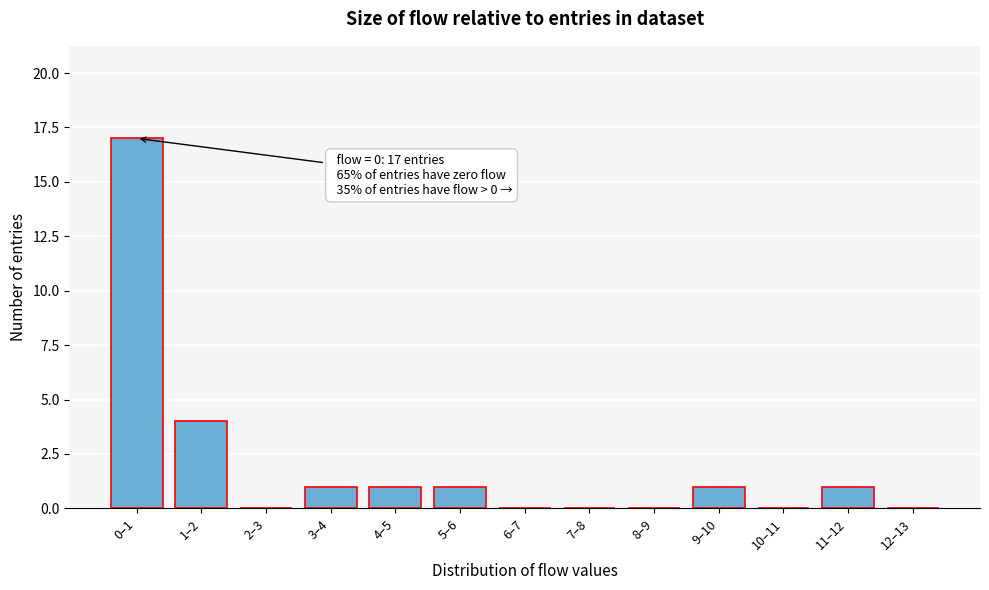

Reading left to right, transcribe all the data shown in this chart.

0–1=17	1–2=4	2–3=0	3–4=1	4–5=1	5–6=1	6–7=0	7–8=0	8–9=0	9–10=1	10–11=0	11–12=1	12–13=0